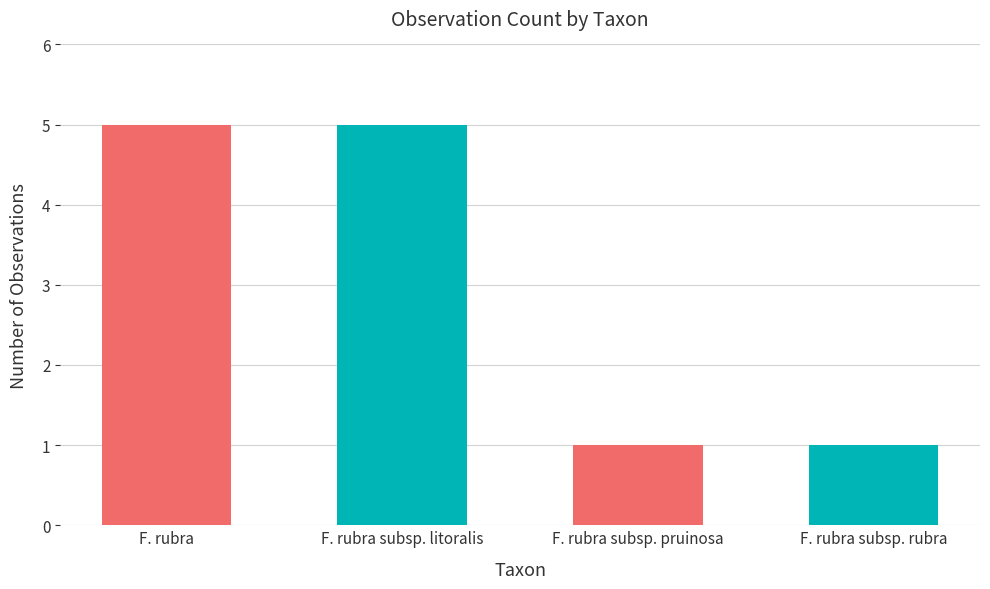

True or false: the data shows 7 at Festuca rubra subsp. litoralis.

False